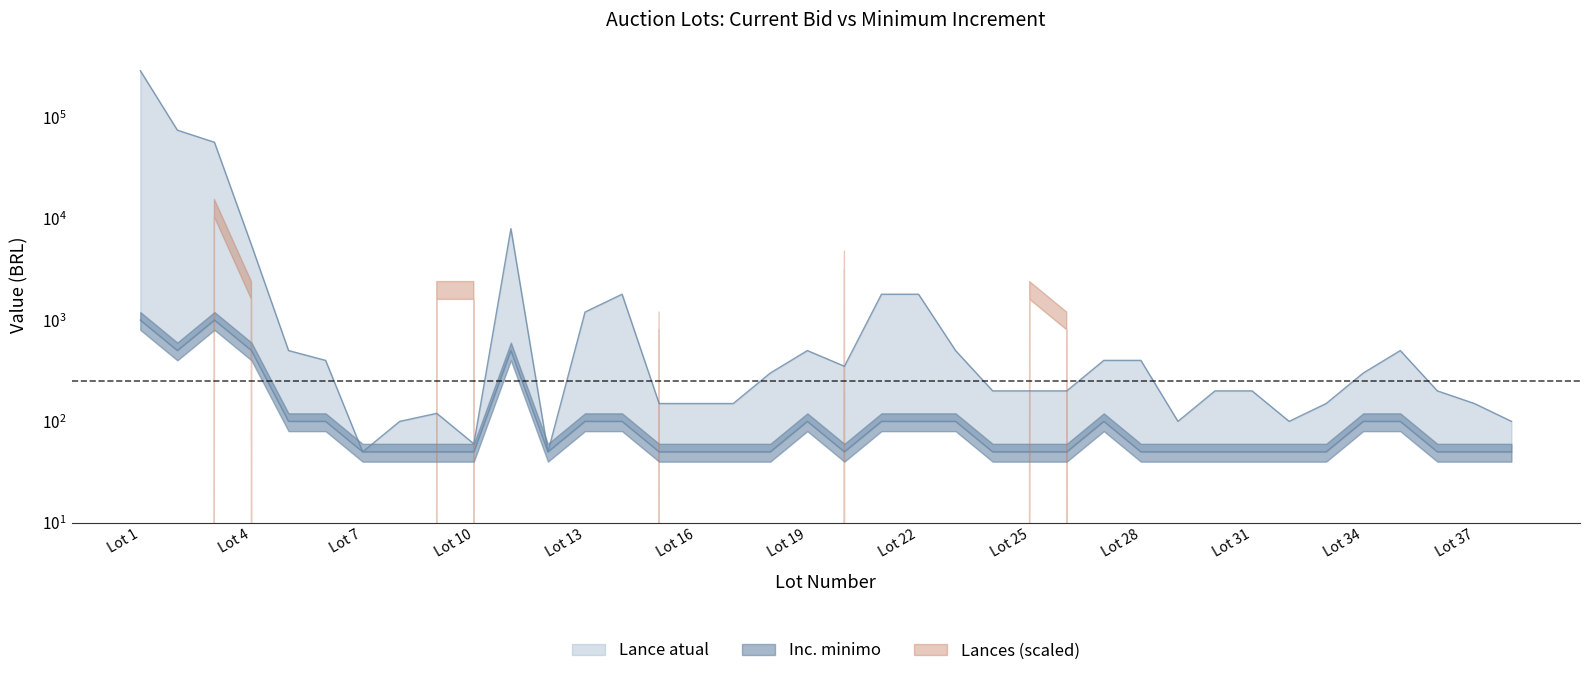

The value of Lance atual at 17 is 43. True or false?

False